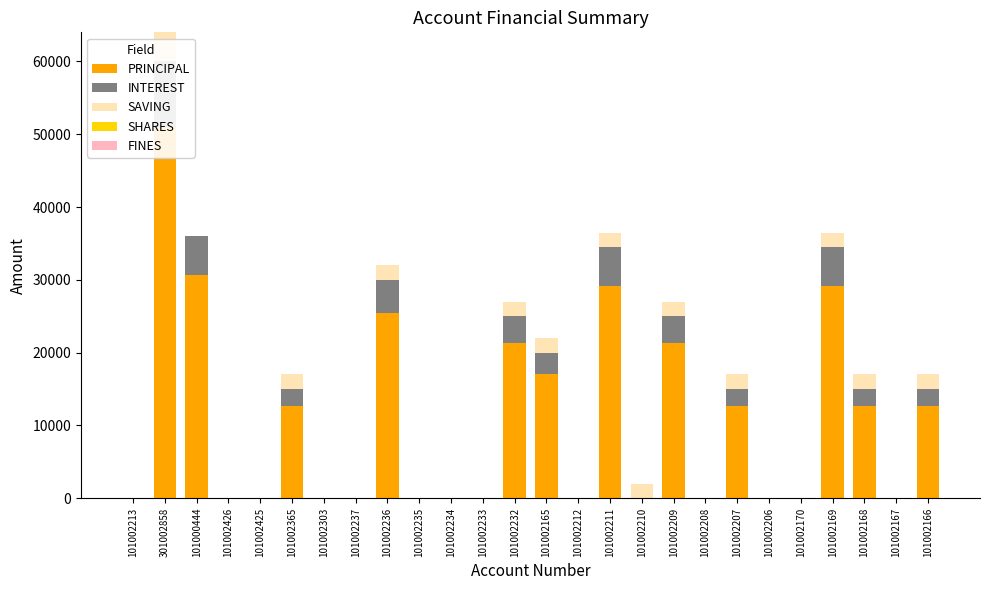

List the series in order of their peak value, lowest first.

SHARES, FINES, SAVING, INTEREST, PRINCIPAL